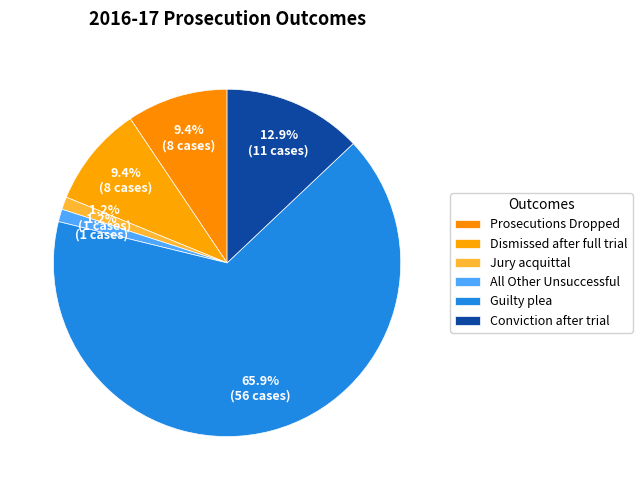

What is the majority slice?

Guilty plea